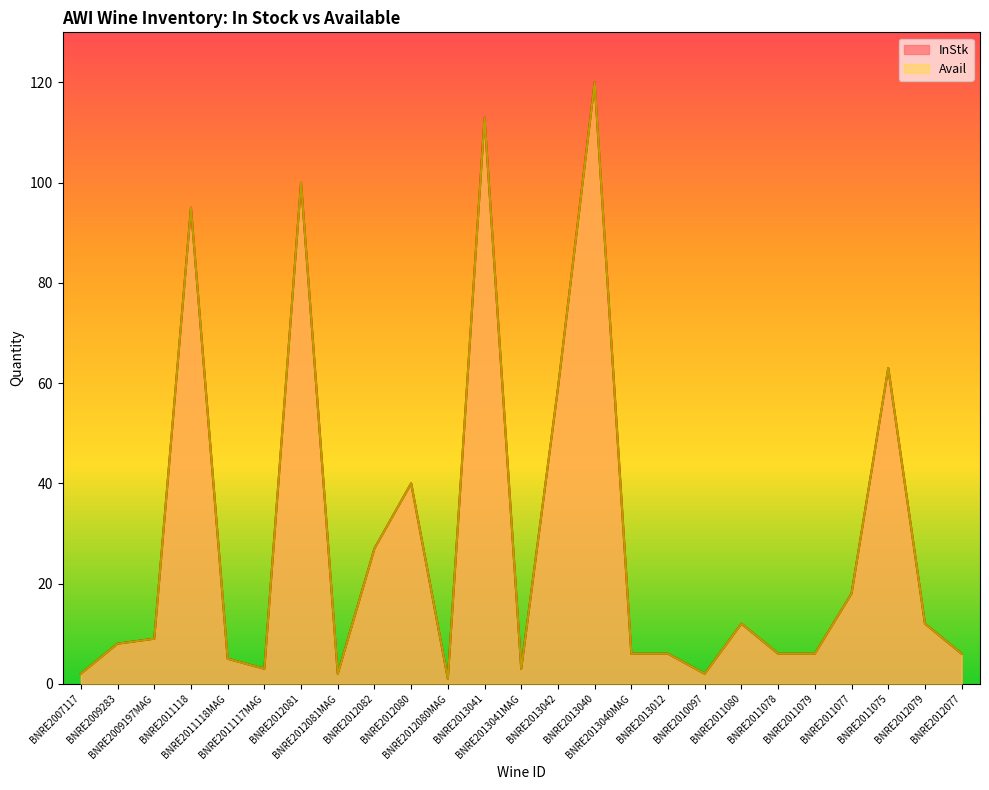

Which series has the largest total across all categories?

InStk